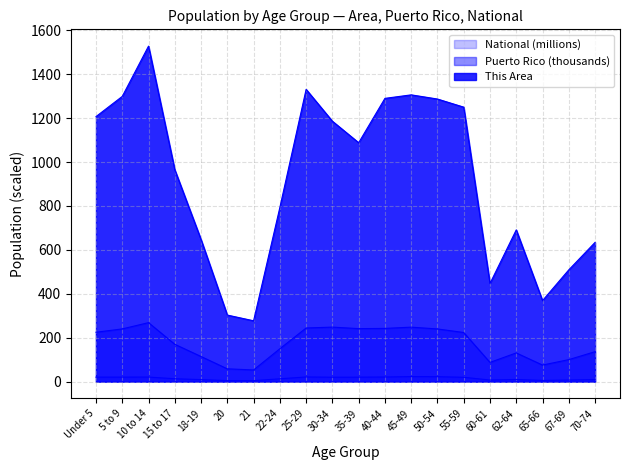

Is it true that Puerto Rico equals 149.5 at 22-24?

True